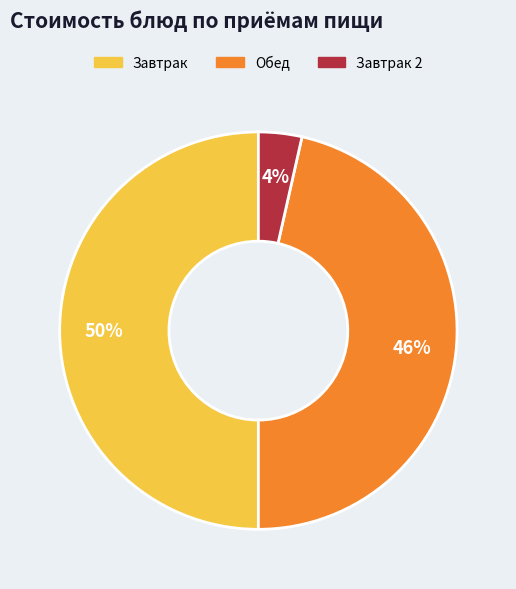

To the nearest percent, what is the average slice percentage?

33%